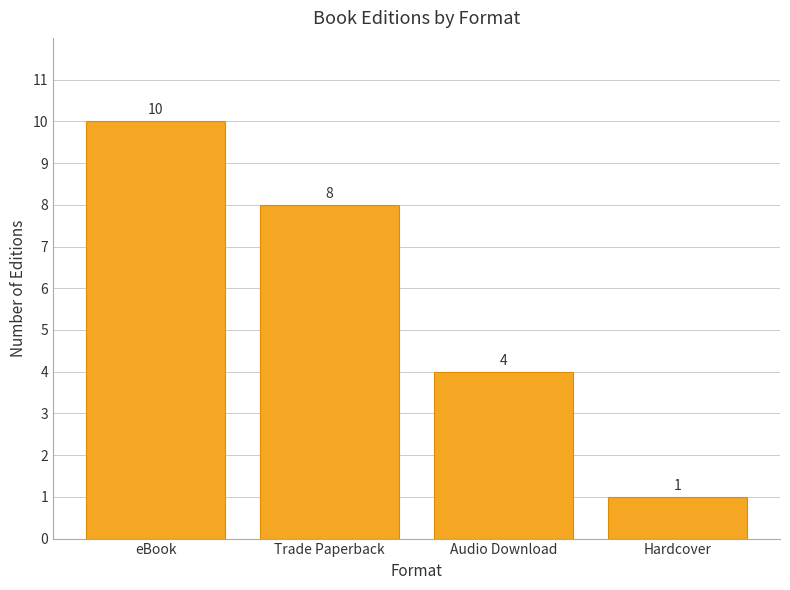

Which label corresponds to the largest value in the chart?

eBook